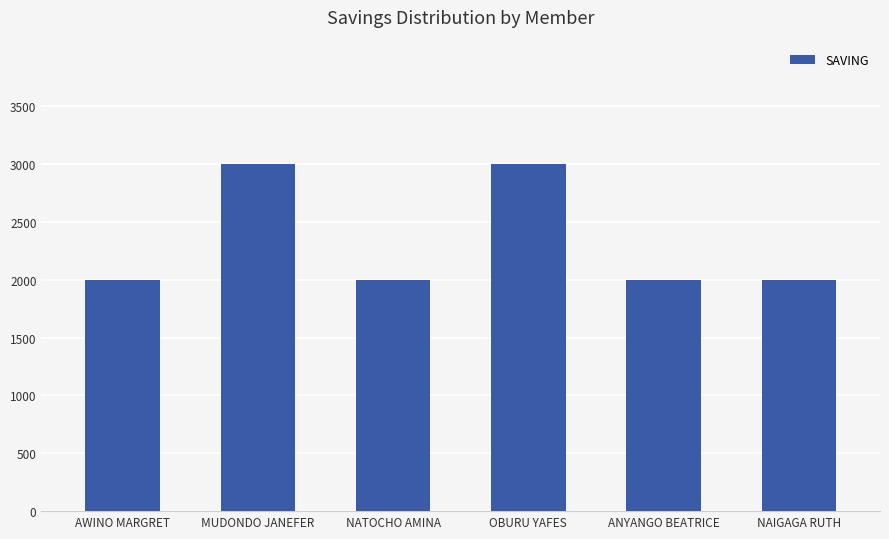

Reading right to left, extract all data points from this chart.

2000	2000	3000	2000	3000	2000